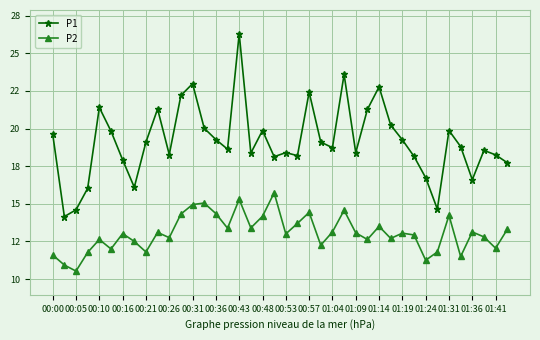

Does the chart have visible grid lines?

Yes